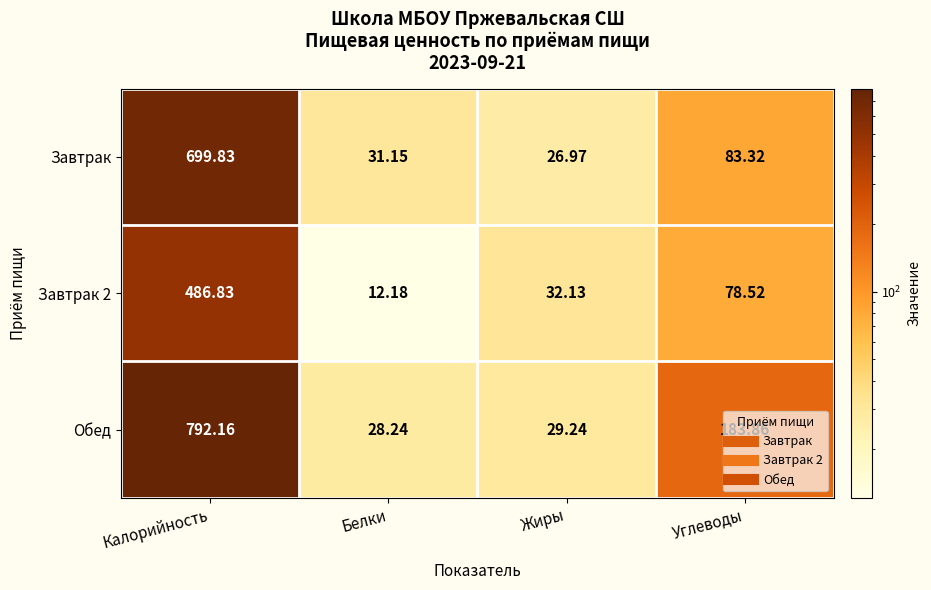

Is the value of Завтрак at Белки greater than the value of Обед at Углеводы?

No